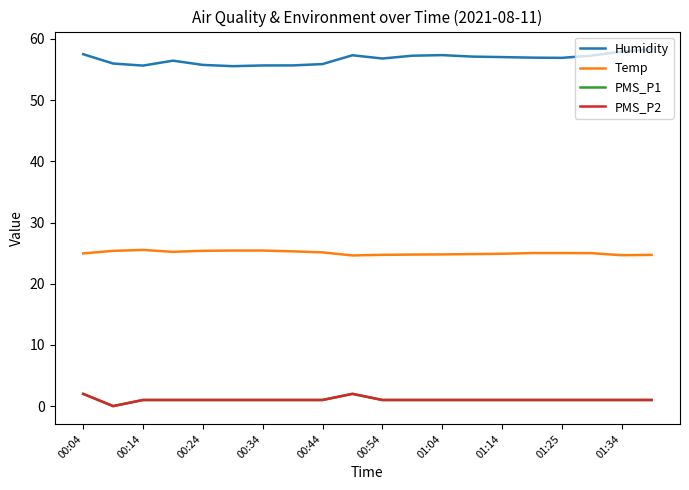

At which category is the sum across all series the highest?

00:04